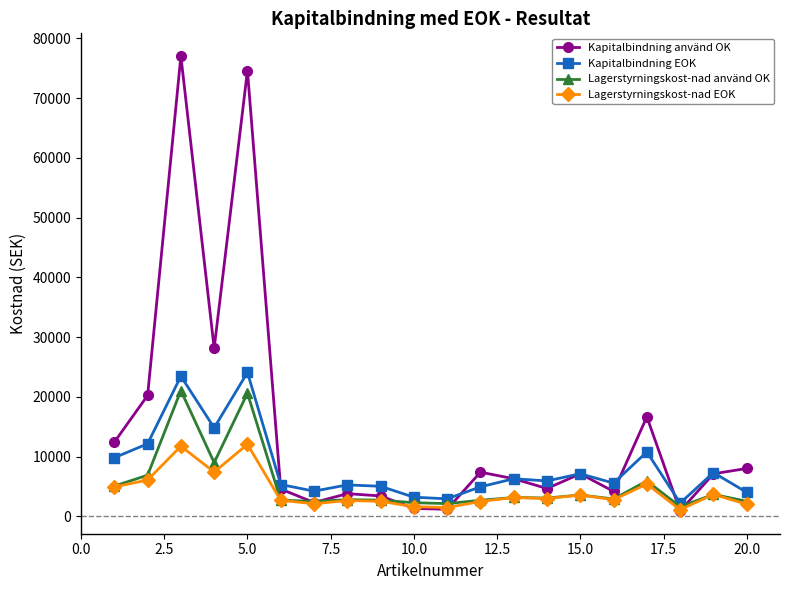

How many data points does each series have?

20